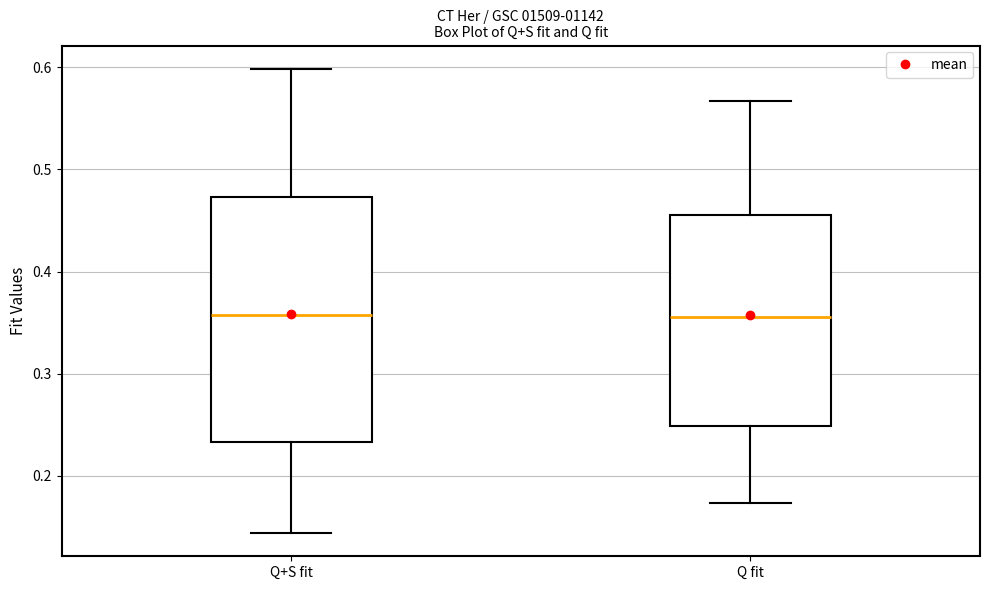

Reading left to right, read every box against the y-axis: the position of its median line, the range the box covers, and the ends of its whiskers. The values are not printed on the chart, so give them approximately, as read against the axis.

Q+S fit: median 0.36, box 0.23 to 0.47, whiskers 0.14 to 0.60
Q fit: median 0.36, box 0.25 to 0.46, whiskers 0.17 to 0.57